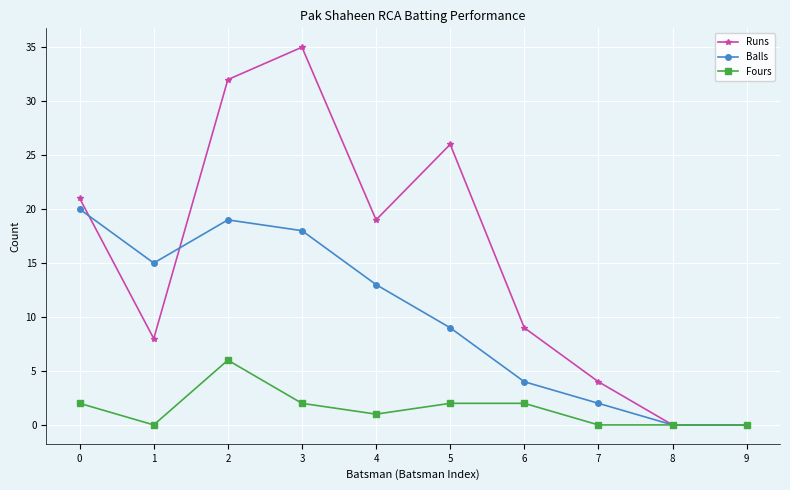

Count the number of data series in this chart.

3